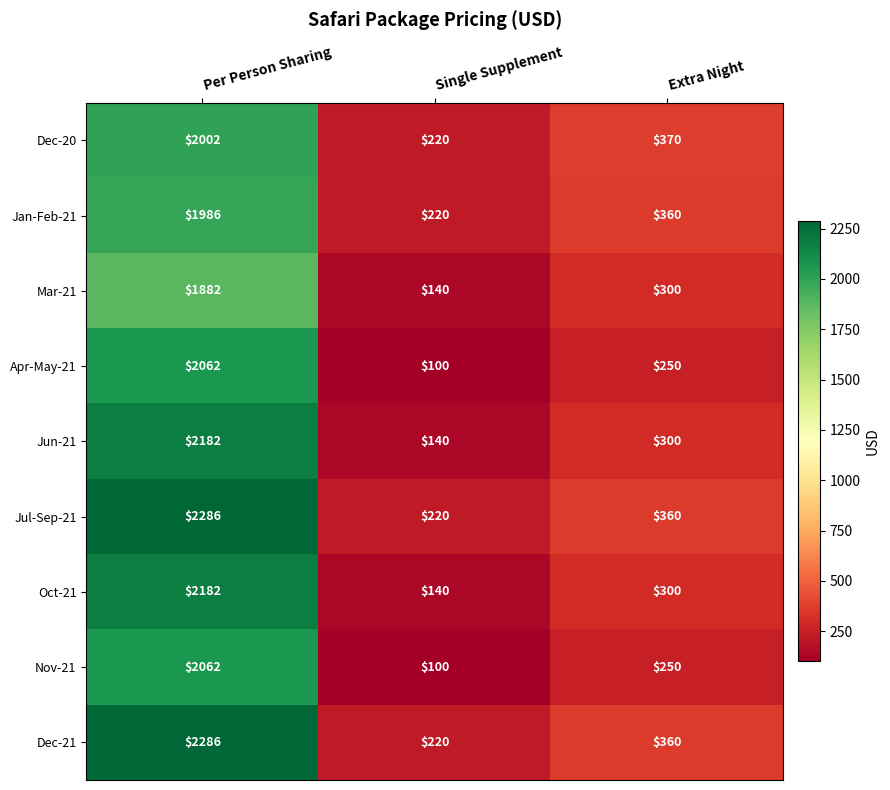

The value of Dec-21 at Extra Night is 206. True or false?

False